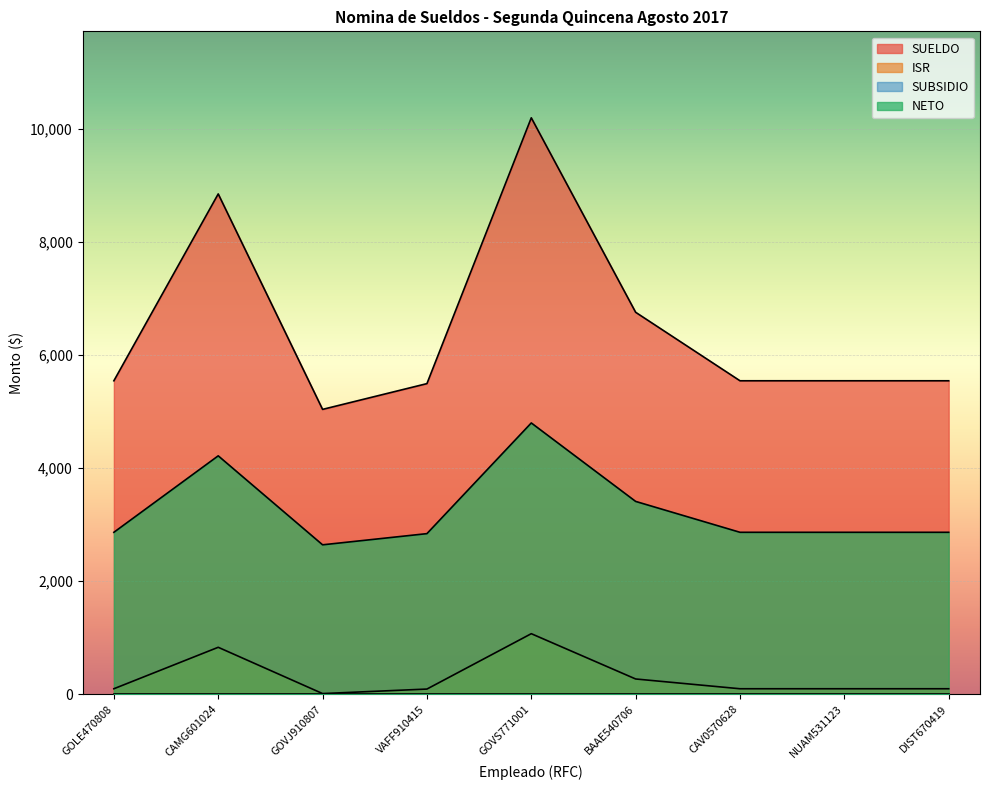

How many interior local peaks does the SUELDO series have?

2